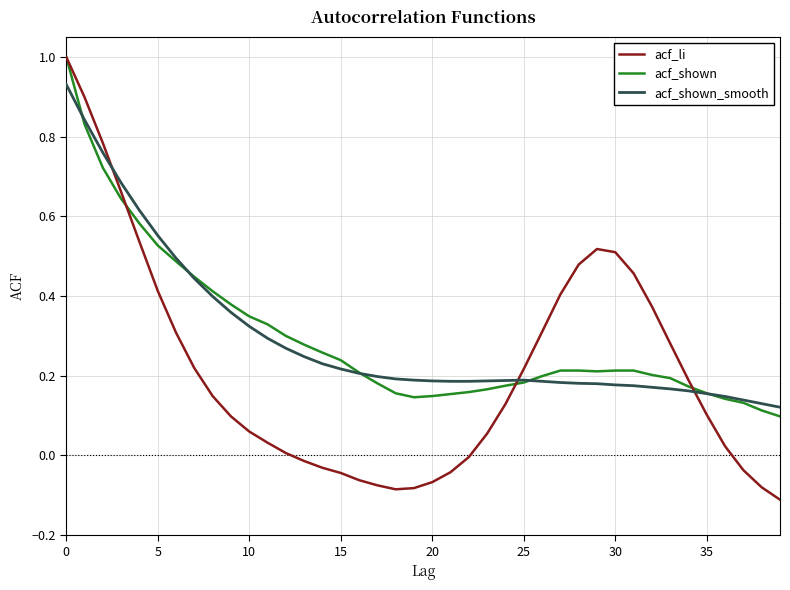

Does the chart display data point markers on the line(s)?

No